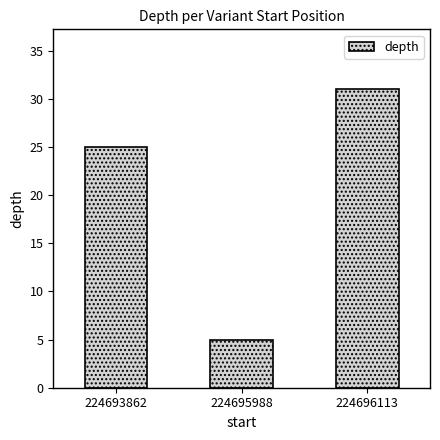

What is the sum of the values at 224693862 and 224695988?

30